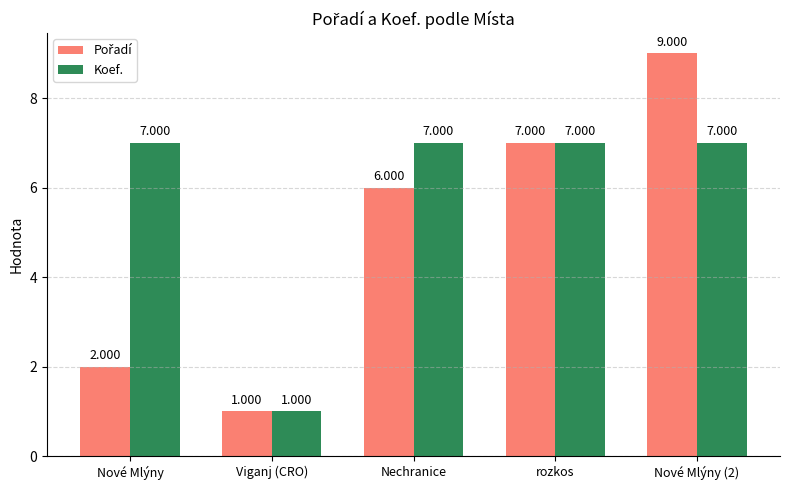

What is the difference between the highest and lowest values at Nové Mlýny (2)?

2